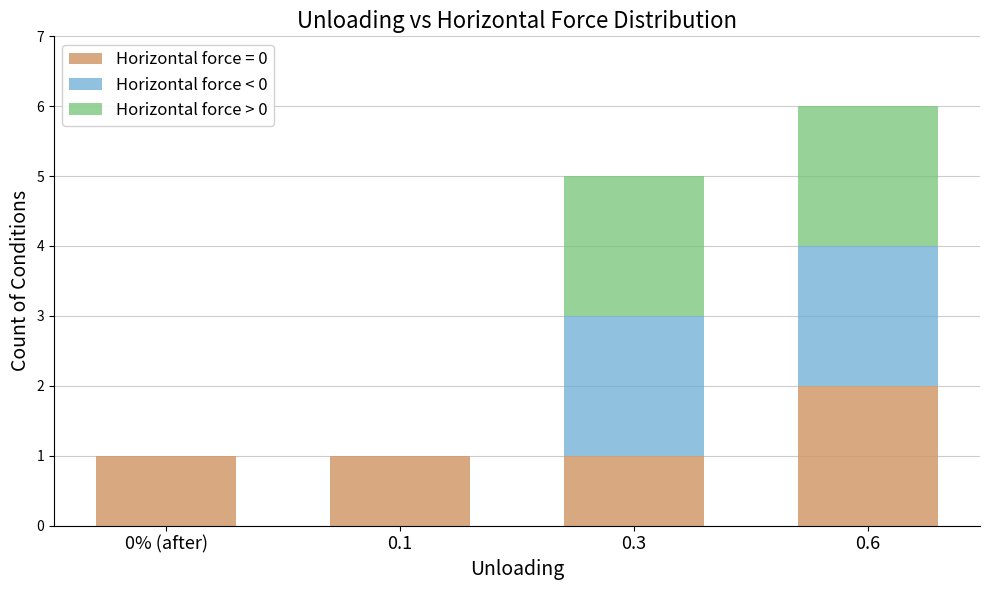

Is it true that Horizontal force = 0 equals 1 at 0.3?

True